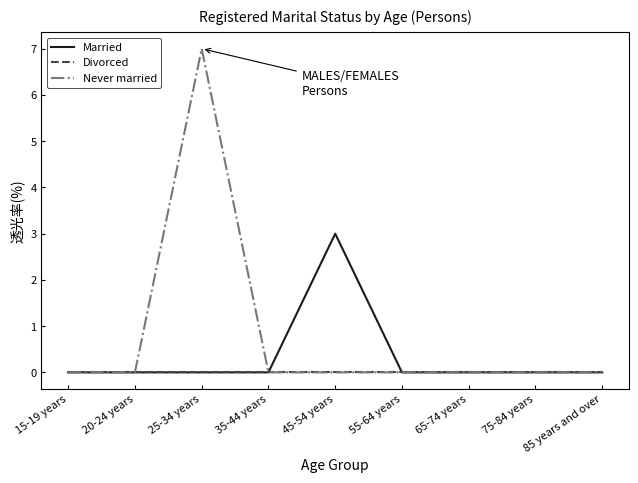

What is the highest value of the Never married series?

7